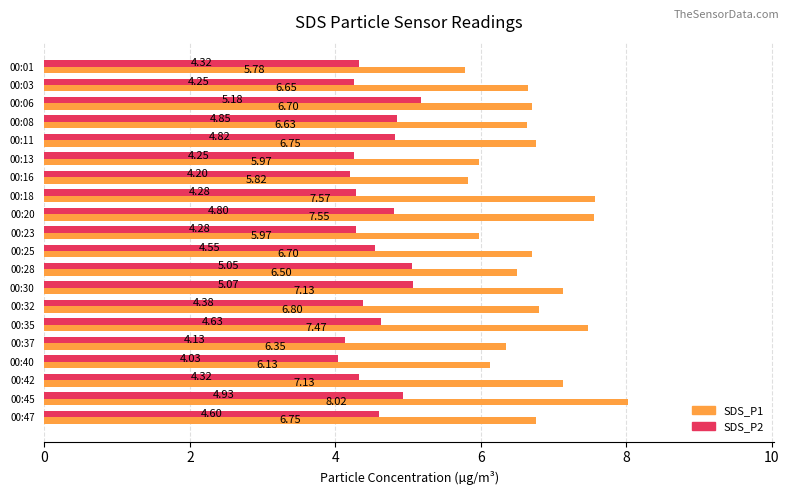

At which label does SDS_P1 reach its peak?

00:45